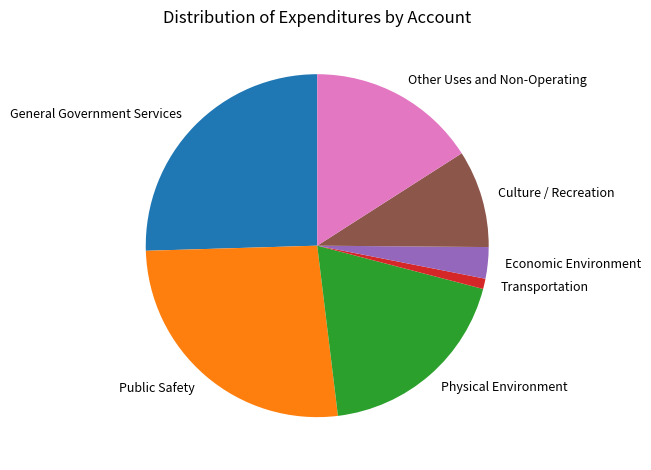

True or false: Culture / Recreation accounts for 9% of the total.

True